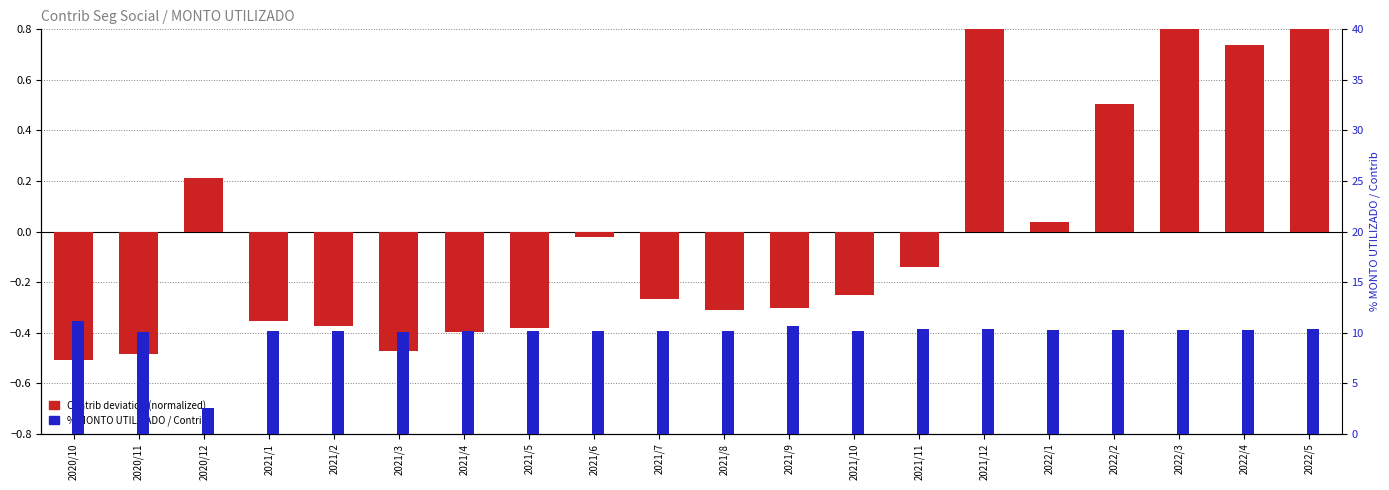

Is it true that Contrib deviation (normalized) equals 0.8 at 2022/3?

True